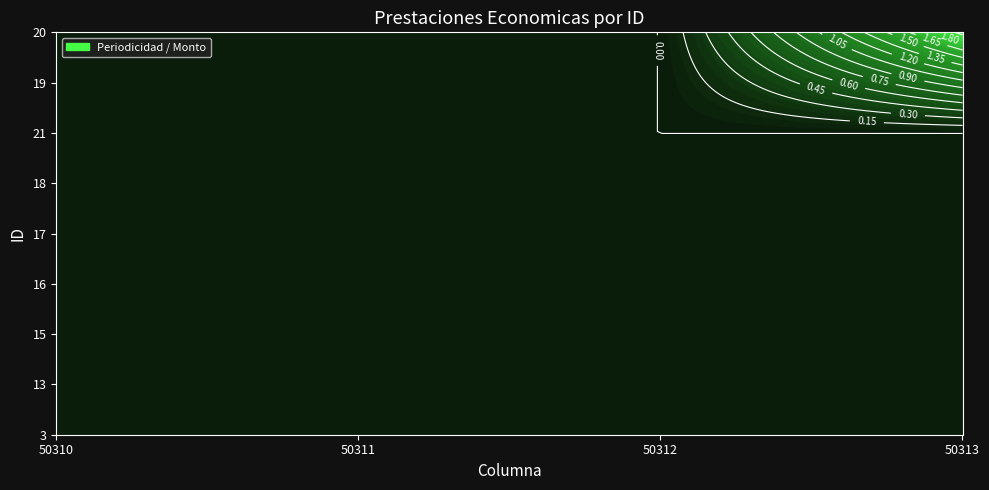

Reading right to left, what are all the values shown in this chart?

3: 3=0	2=0	1=0	0=0
13: 3=0	2=0	1=0	0=0
15: 3=0	2=0	1=0	0=0
16: 3=0	2=0	1=0	0=0
17: 3=0	2=0	1=0	0=0
18: 3=0	2=0	1=0	0=0
21: 3=0	2=0	1=0	0=0
19: 3=1	2=0	1=0	0=0
20: 3=2	2=0	1=0	0=0